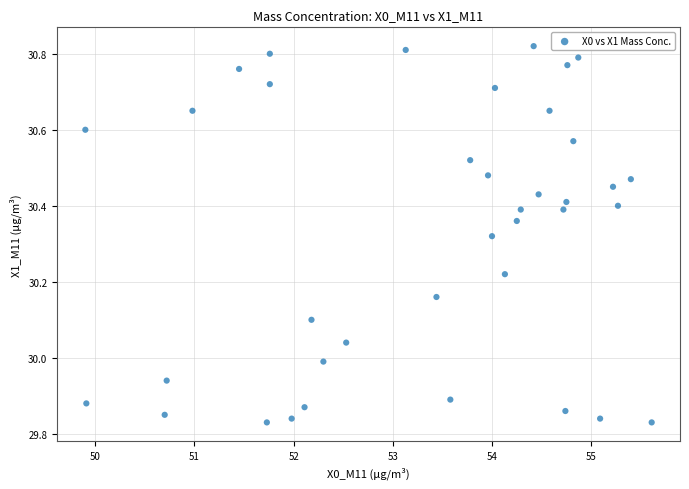

What is the range of Y values (max minus min)?

1.0